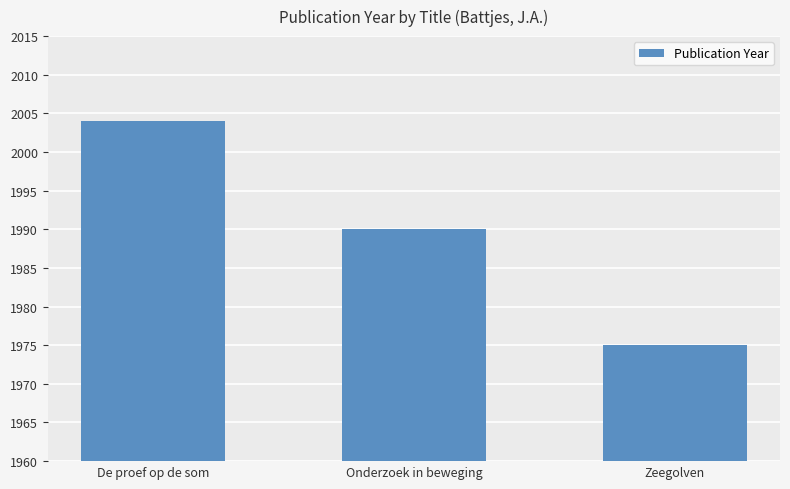

Is it true that the value at De proef op de som is 2004?

True